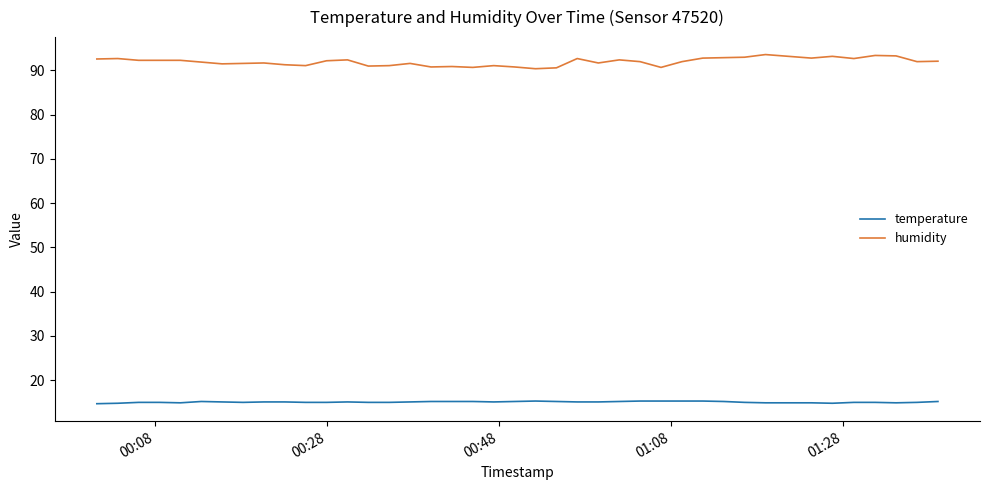

What is the highest value of the humidity series?

93.6